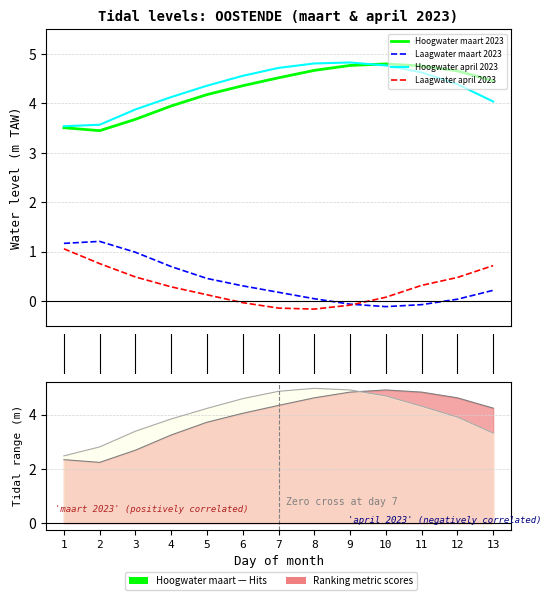

At which category does Hoogwater_maart_AM reach its first local peak?

10